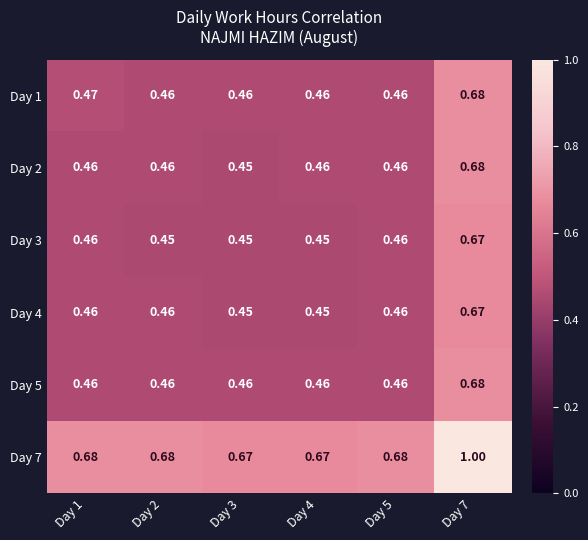

Is the value of Day 1 at Day 1 greater than the value of Day 3 at Day 7?

No